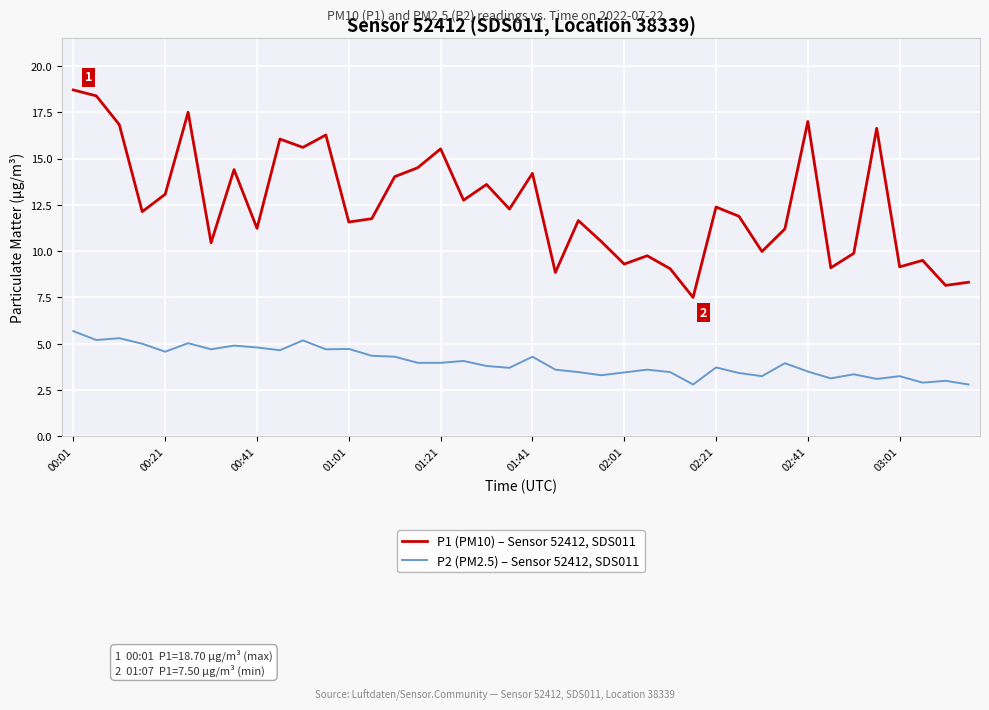

Which series has the largest range (max minus min)?

P1 (PM10) – Sensor 52412, SDS011